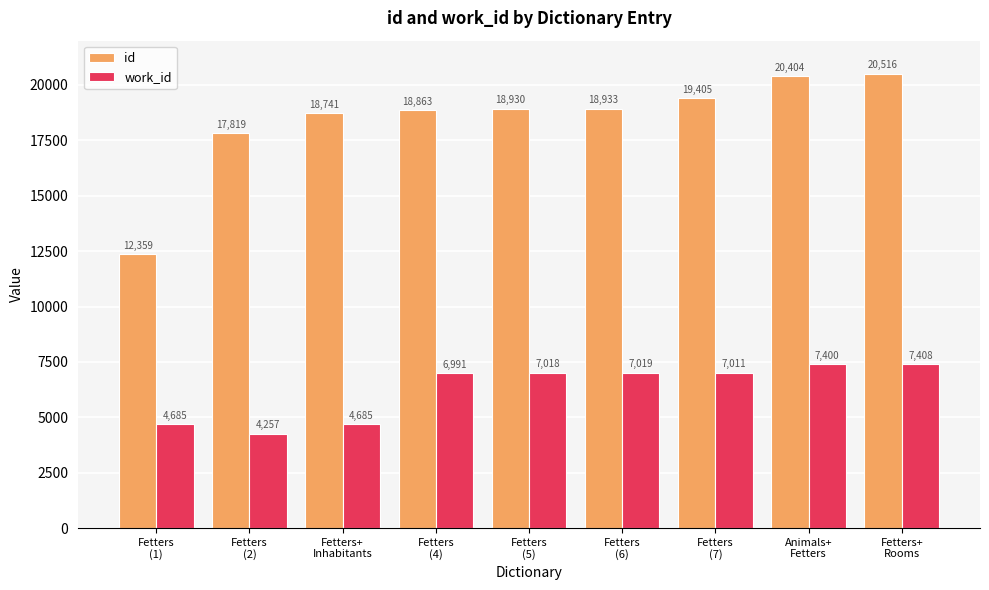

Rank the series by their maximum value, from lowest to highest.

work_id, id